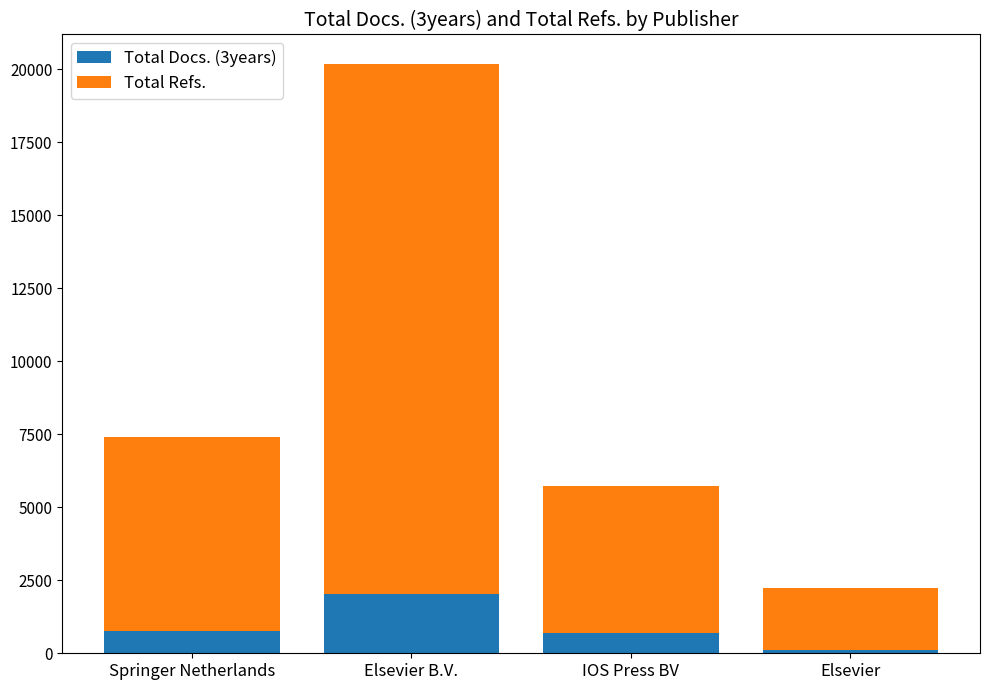

The Total Docs. (3years) series shows 2025 at Elsevier B.V.. True or false?

True